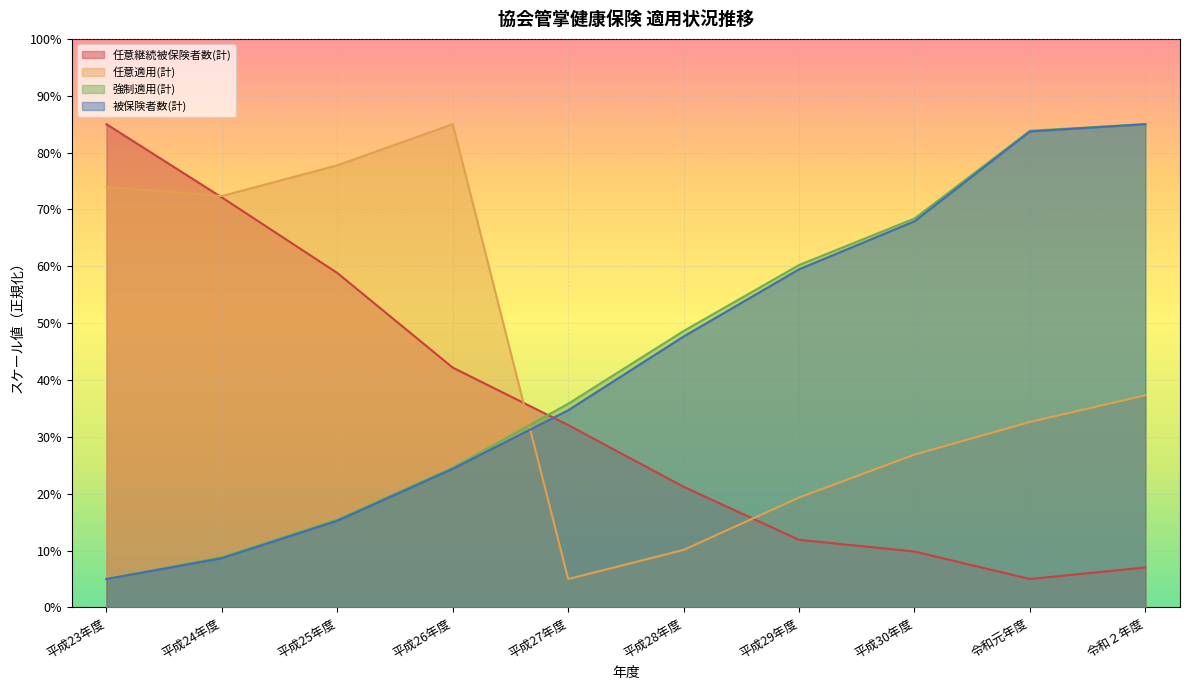

True or false: 任意適用(計) has more than 1 points higher than both neighbors.

False